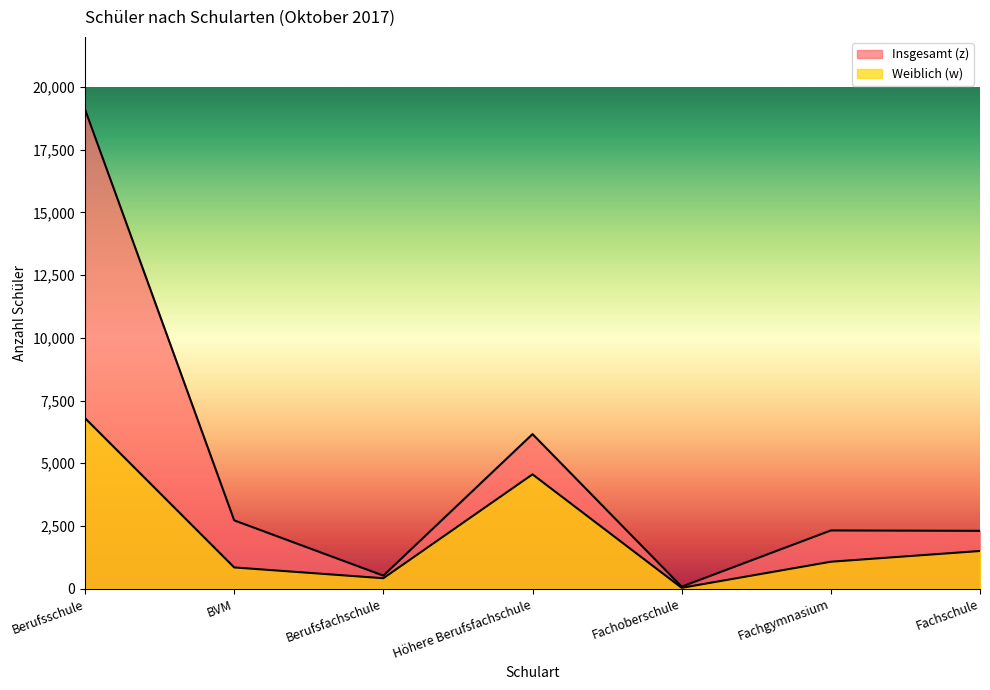

What is the minimum value for Insgesamt (z)?

81